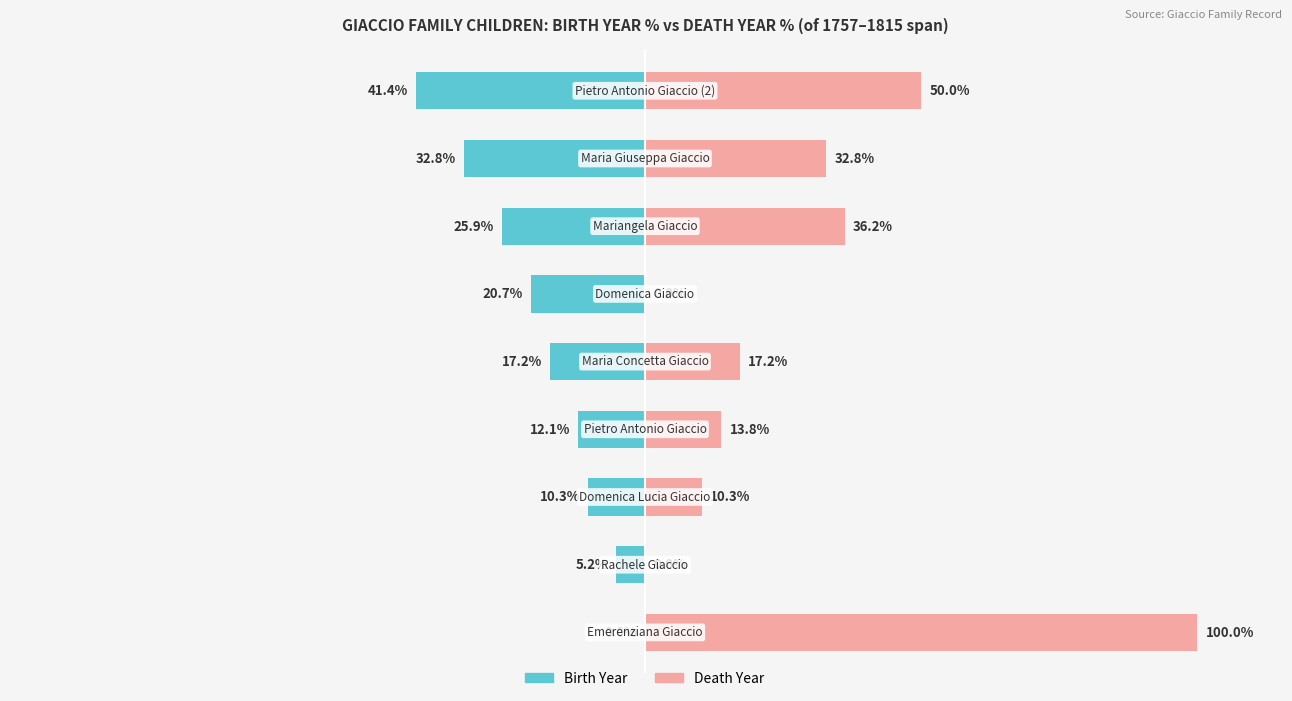

Which series has the largest total across all categories?

Death Year